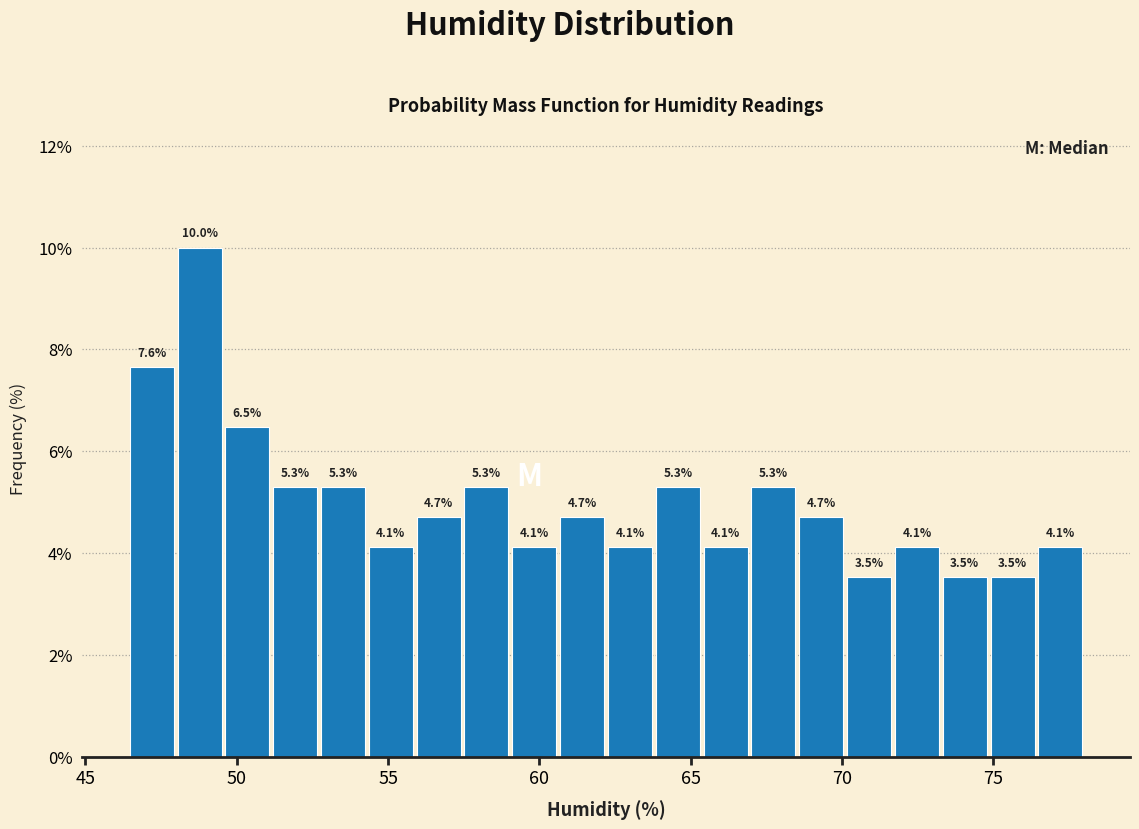

Read against the x-axis, roughly where is the centre of the tallest bar?

49.0